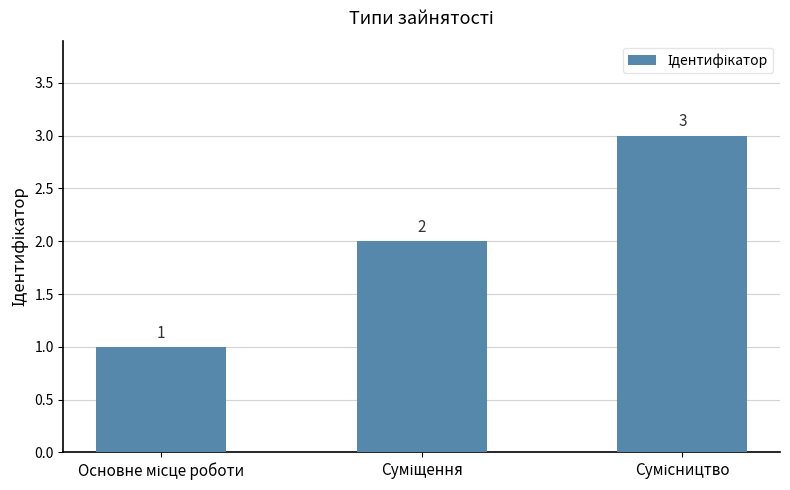

What is the value of the 3rd bar from the left?

3